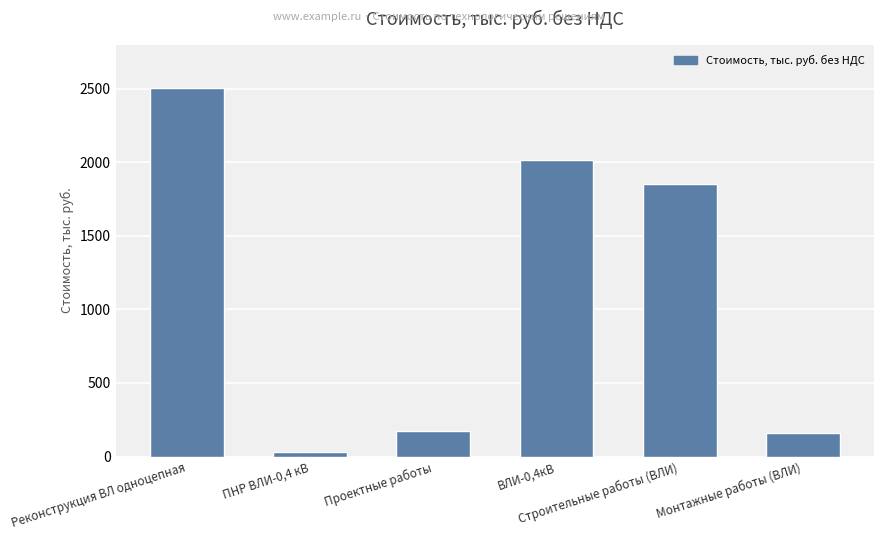

At which category does the chart reach its minimum across all series?

ПНР ВЛИ-0,4 кВ